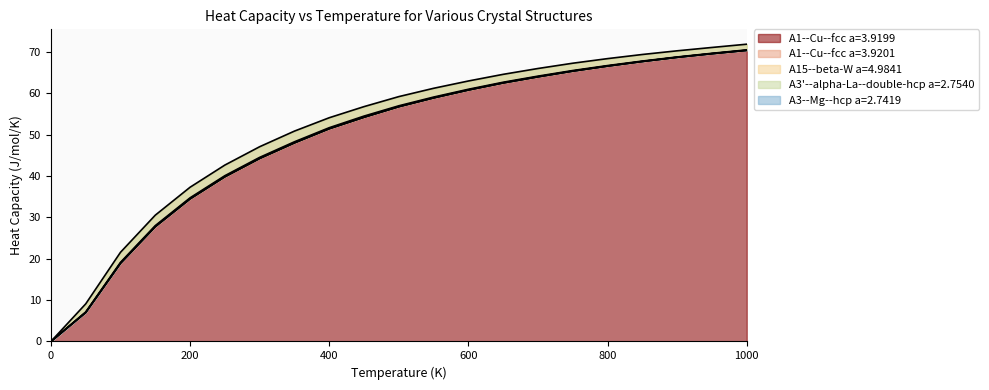

True or false: A1--Cu--fcc a=3.9199 has a value of 48.0 at 350.0.

True